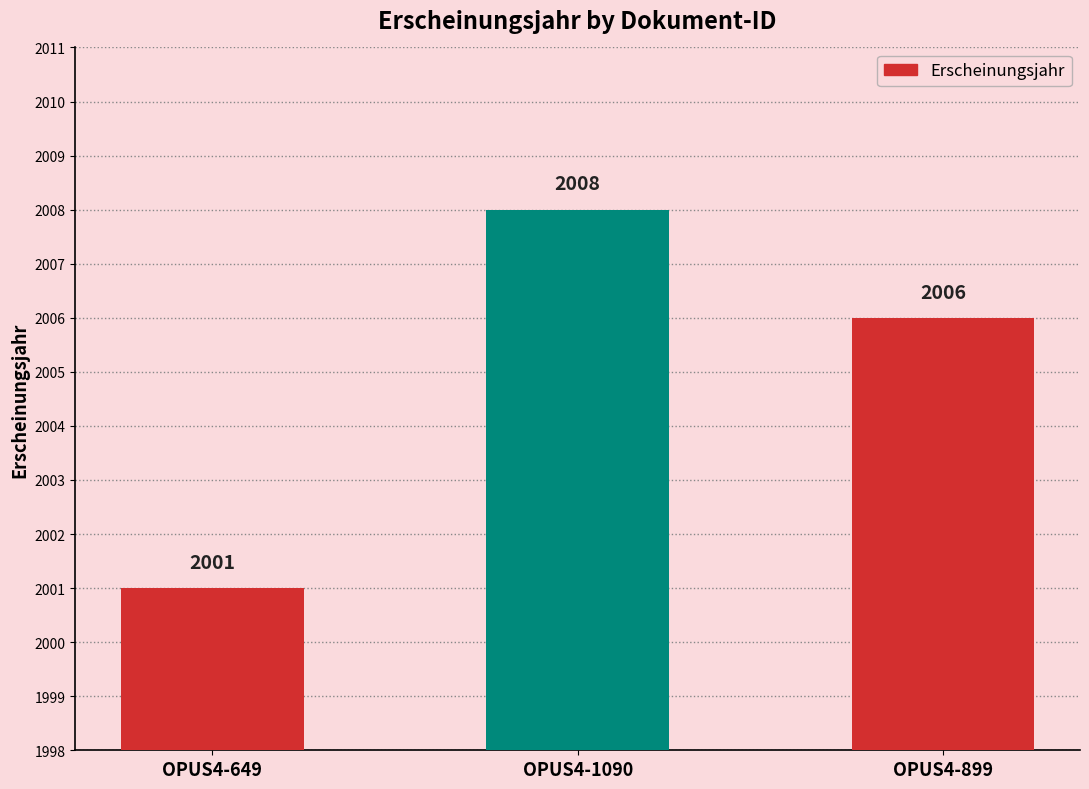

The chart shows a value of 2008 at OPUS4-1090. True or false?

True